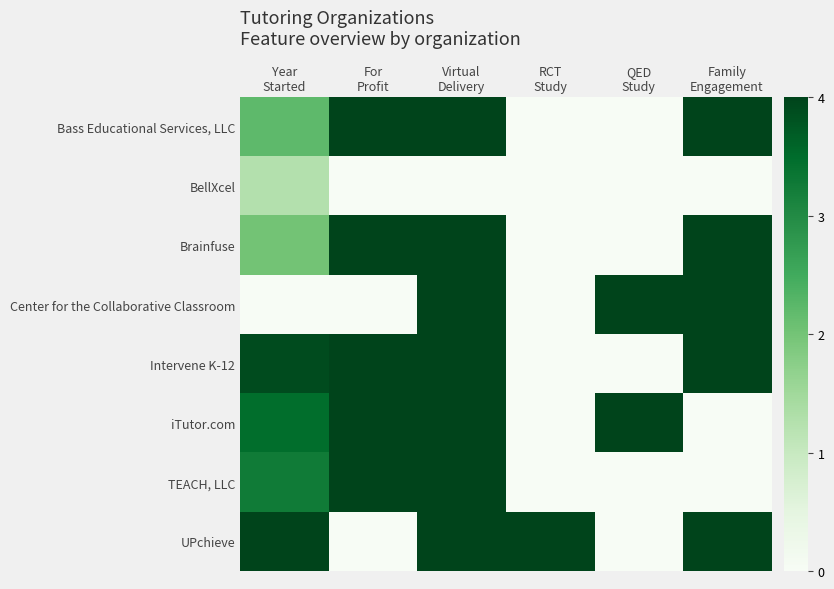

Which category has the highest value across all series?

For
Profit